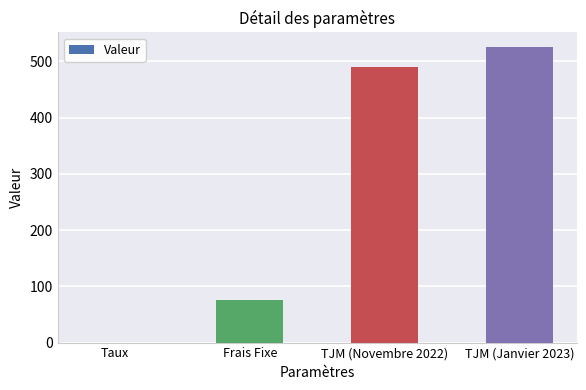

What is the difference between the values at Frais Fixe and TJM (Novembre 2022)?

415.0